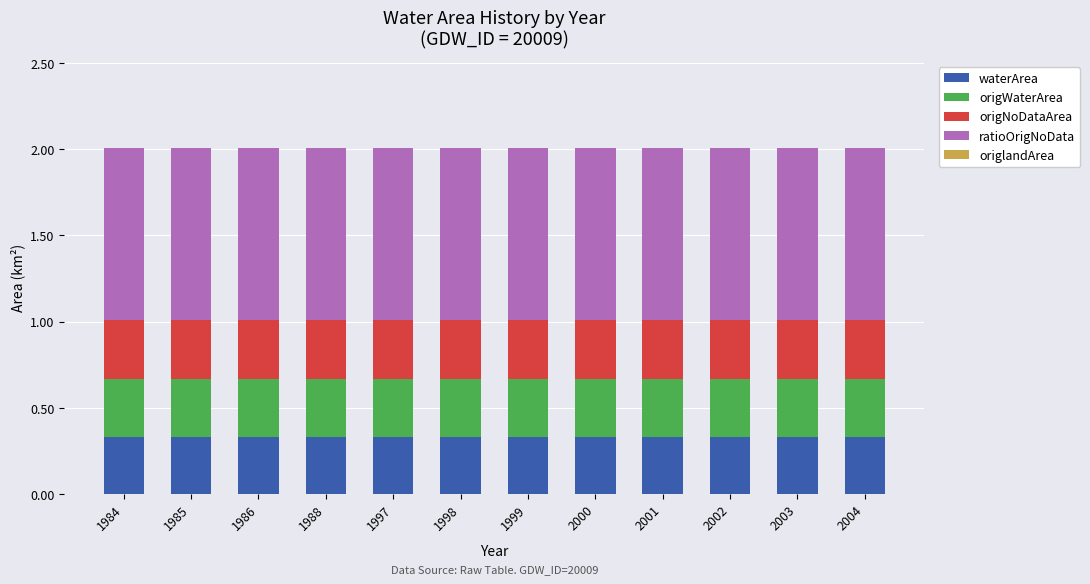

The value of waterArea at 2003 is 0.5. True or false?

False